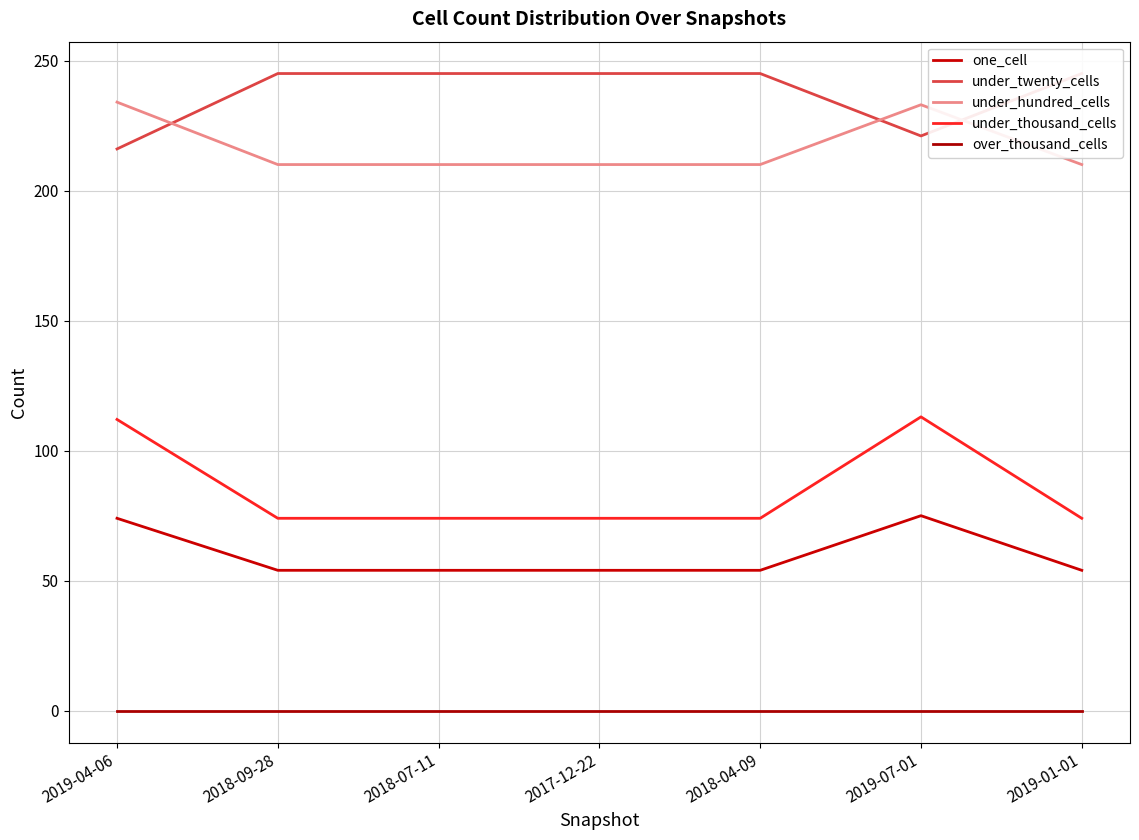

List the series in order of their peak value, lowest first.

over_thousand_cells, one_cell, under_thousand_cells, under_hundred_cells, under_twenty_cells